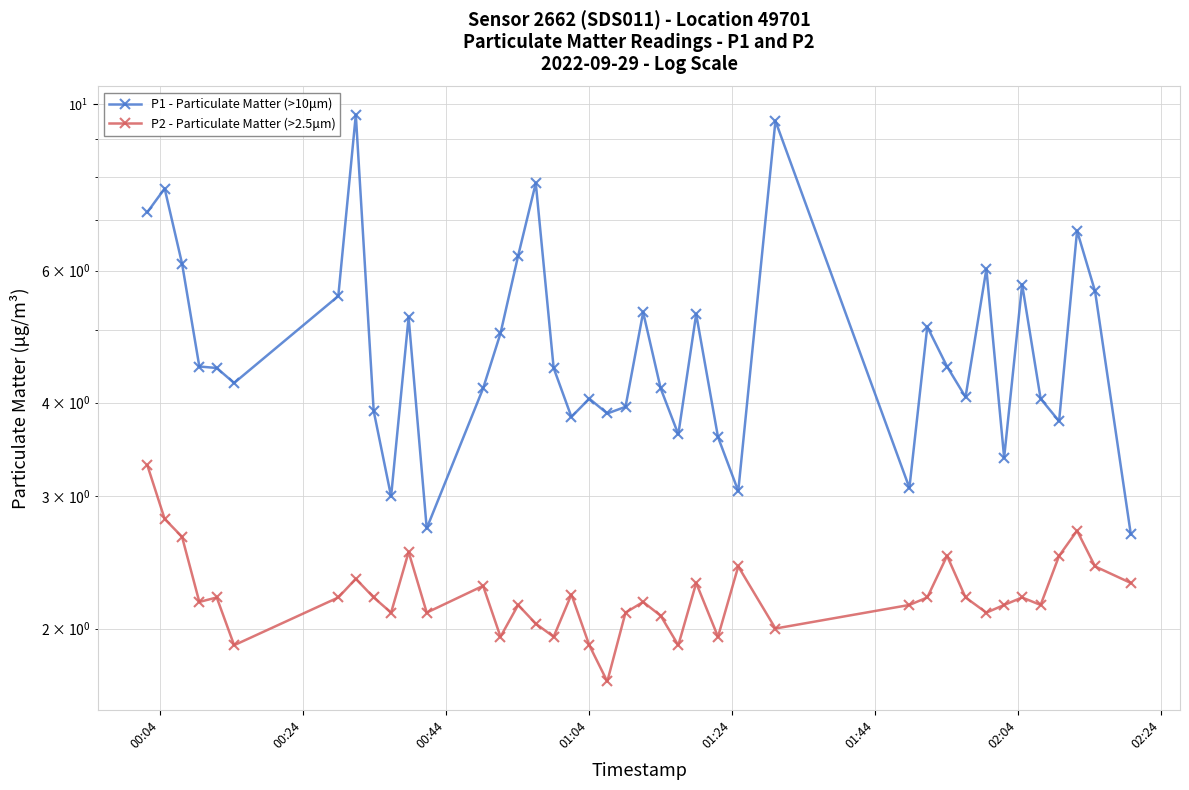

What is the value of the P1 - Particulate Matter (>10μm) point at the 5th from the left?

4.5